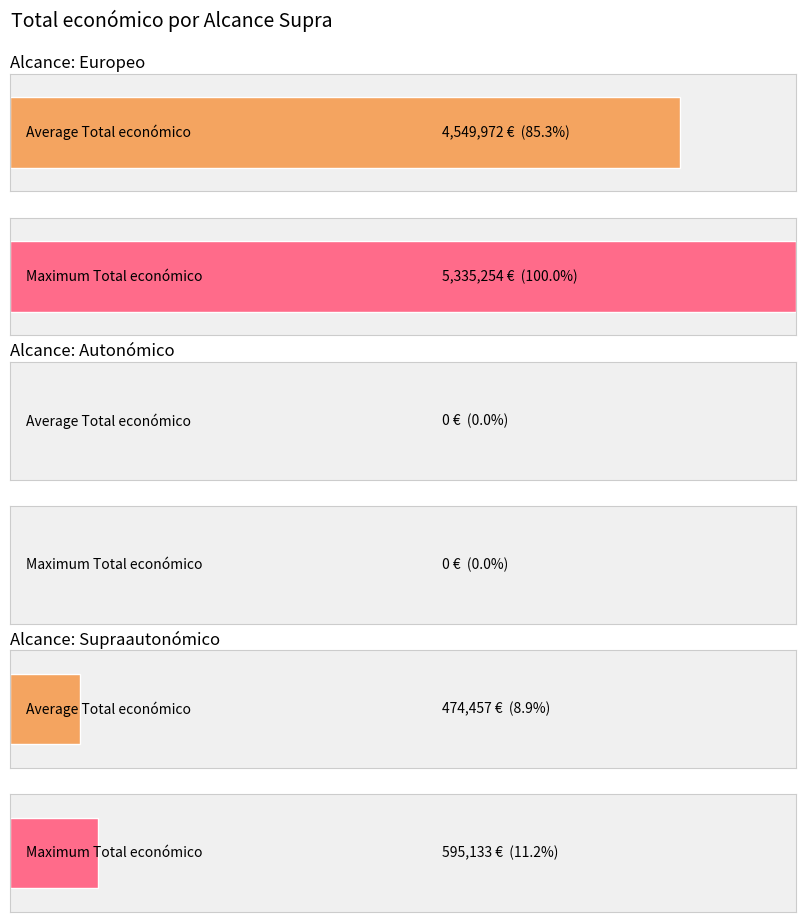

What is the greatest value displayed?

5335254